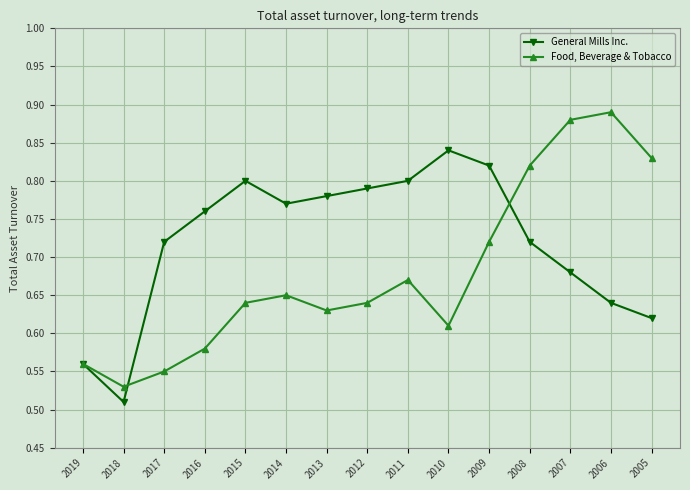

Is the value of Food, Beverage & Tobacco at 2019 greater than the value of General Mills Inc. at 2017?

No